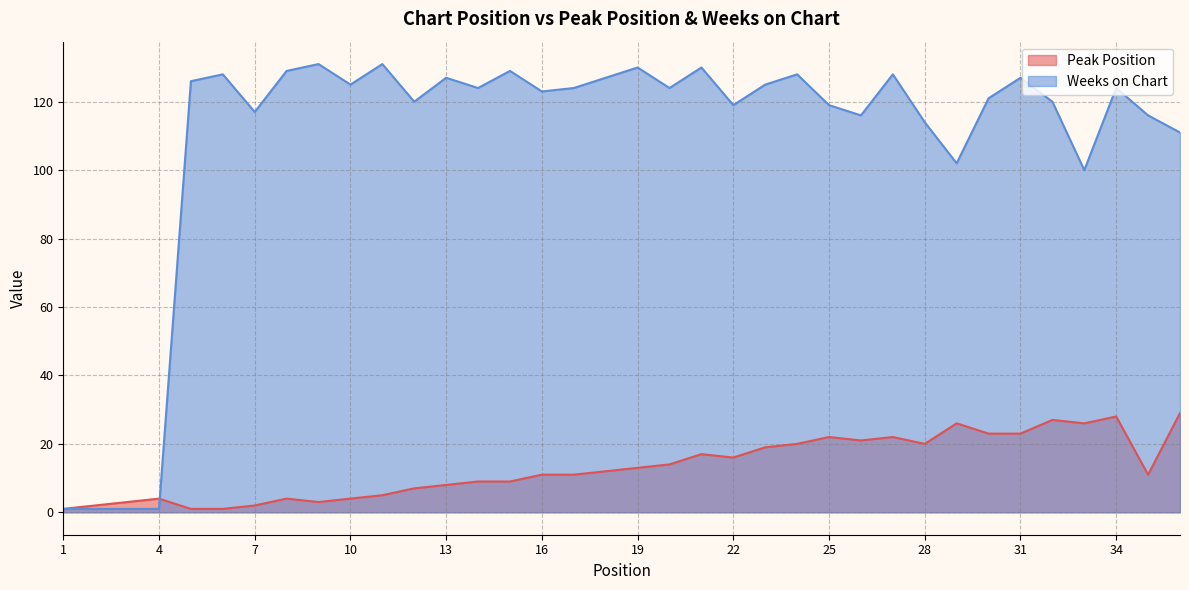

How many intersections are there between Peak Position and Weeks on Chart?

1